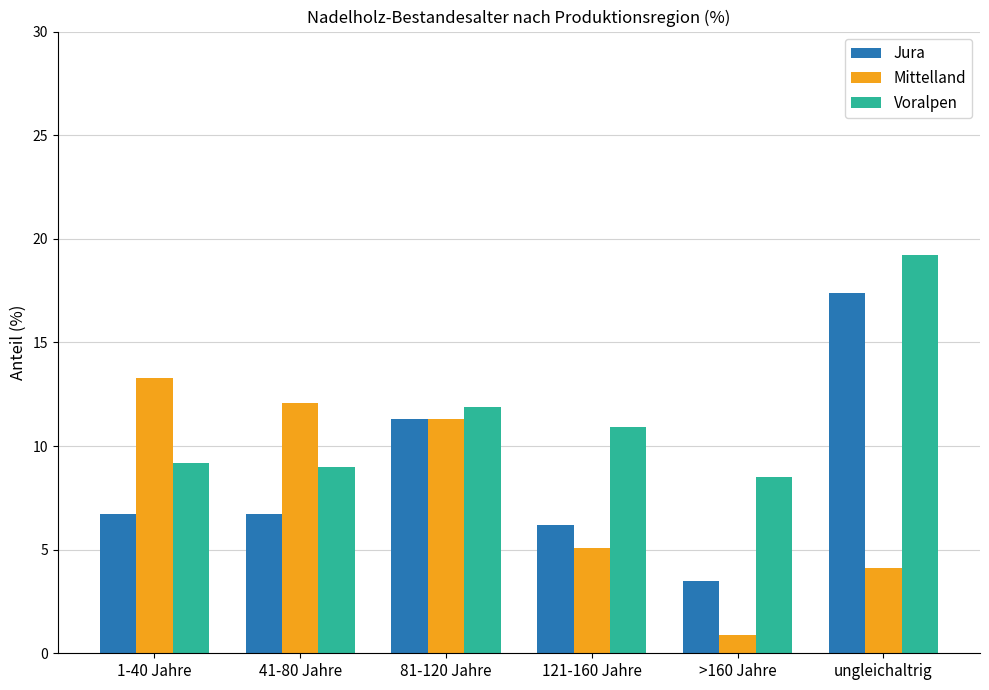

What is the label of the 6th bar from the right?

1-40 Jahre